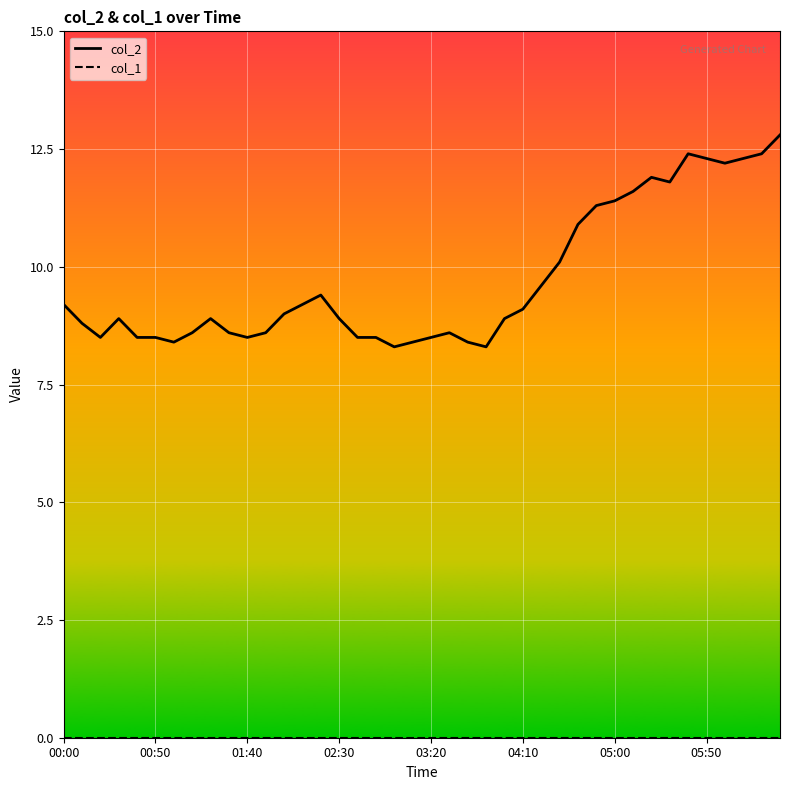

At how many categories does at least one series exceed 4?

40